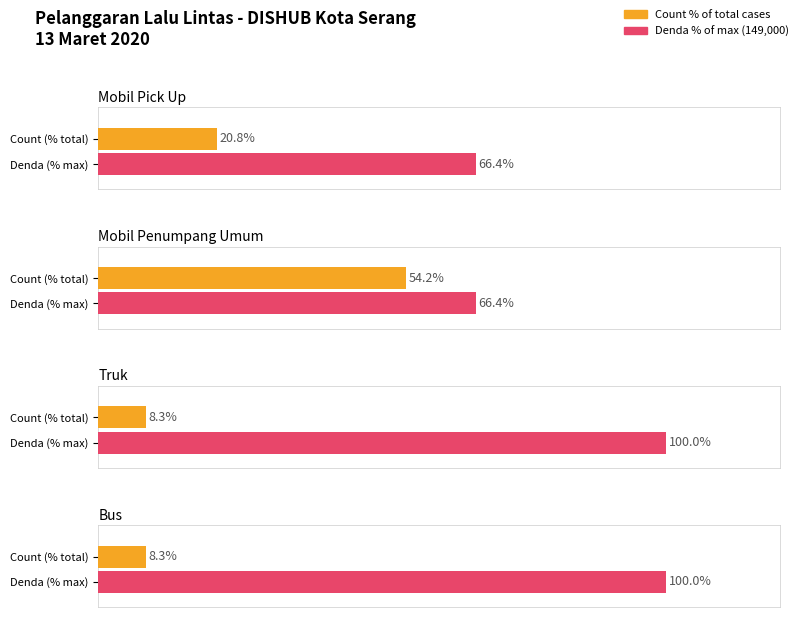

Between 1 and 0, which is larger?

1